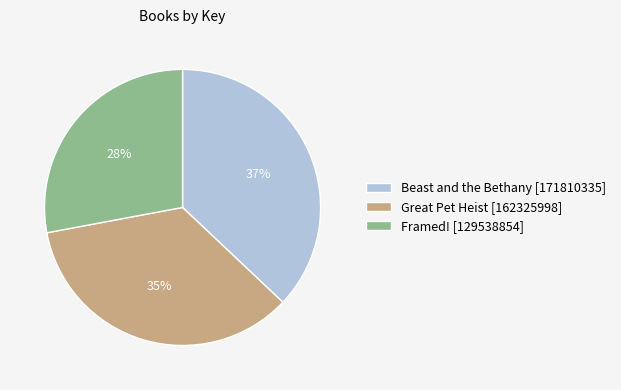

Combined, do Beast and the Bethany [171810335] and Great Pet Heist [162325998] account for over 50%?

Yes